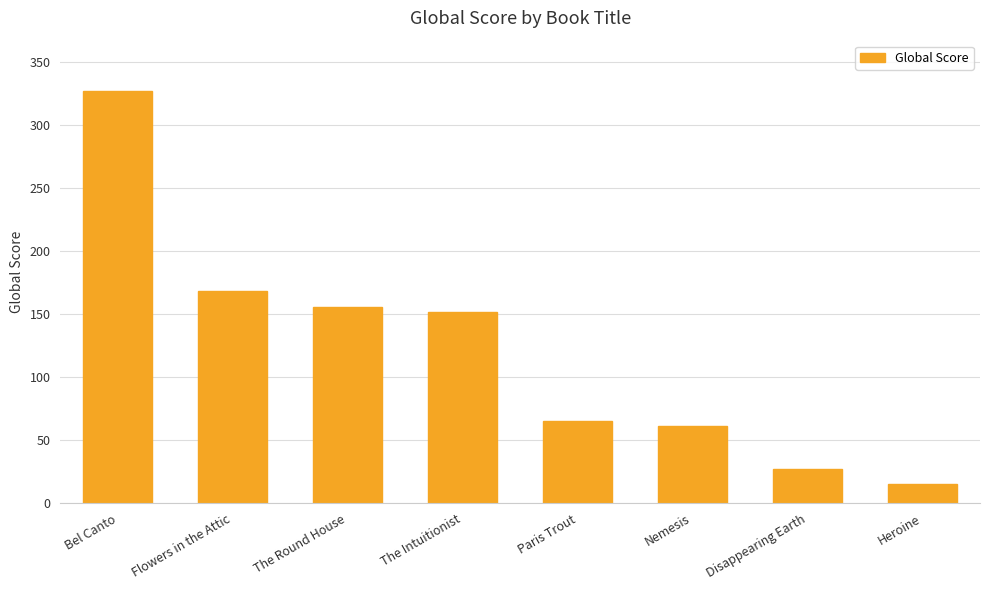

Are the bars grouped side by side (vs. stacked)?

No